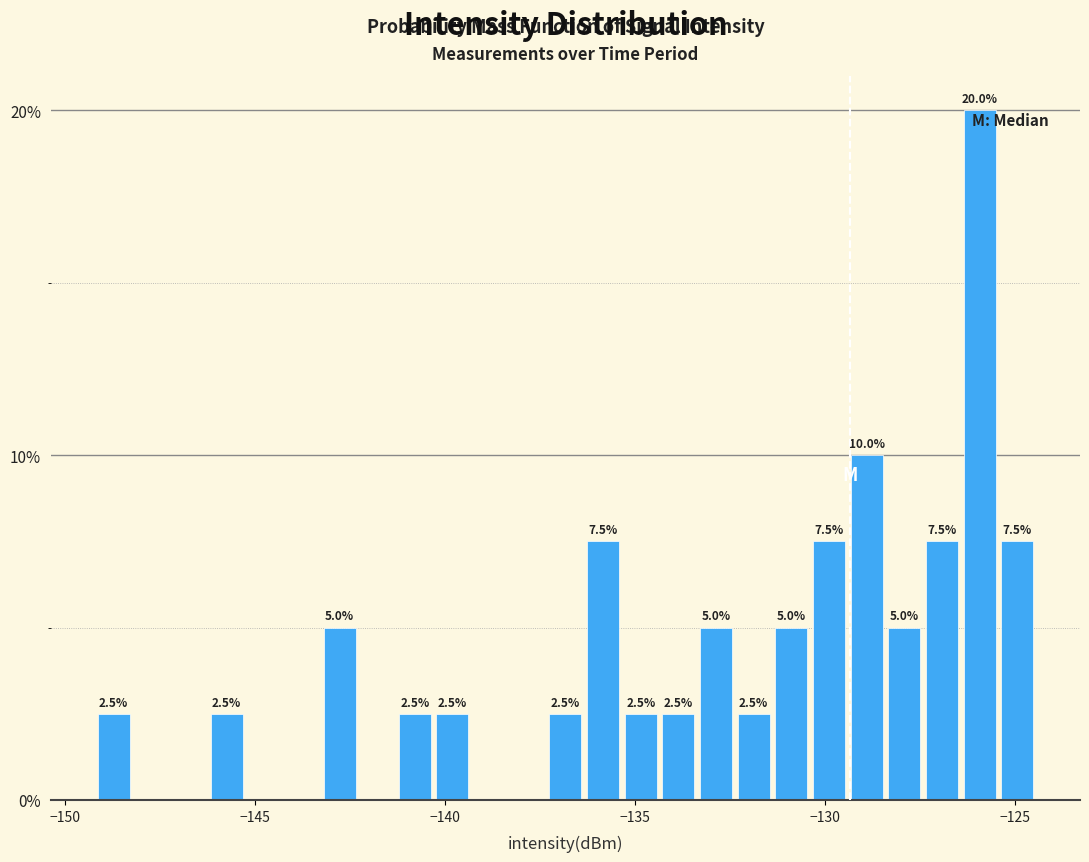

Read against the x-axis, roughly where is the centre of the tallest bar?

-126.0